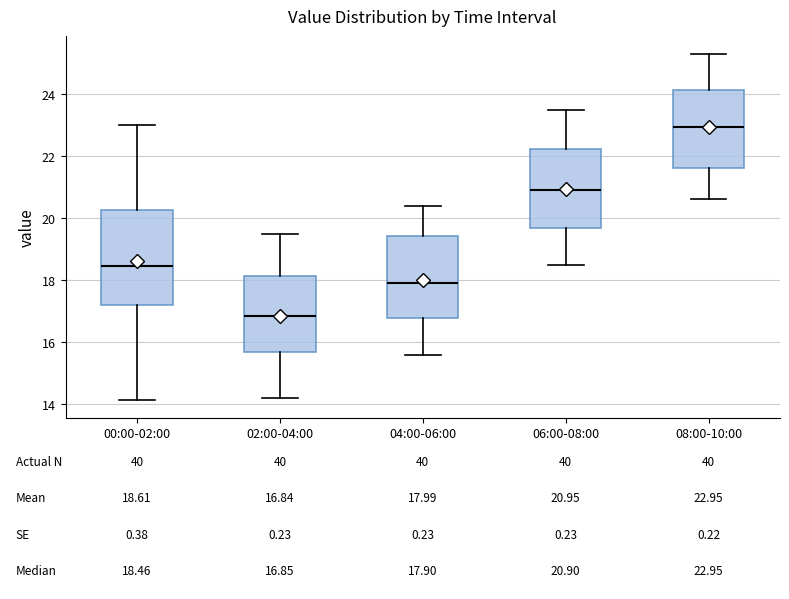

Which box has the highest median line?

08:00-10:00